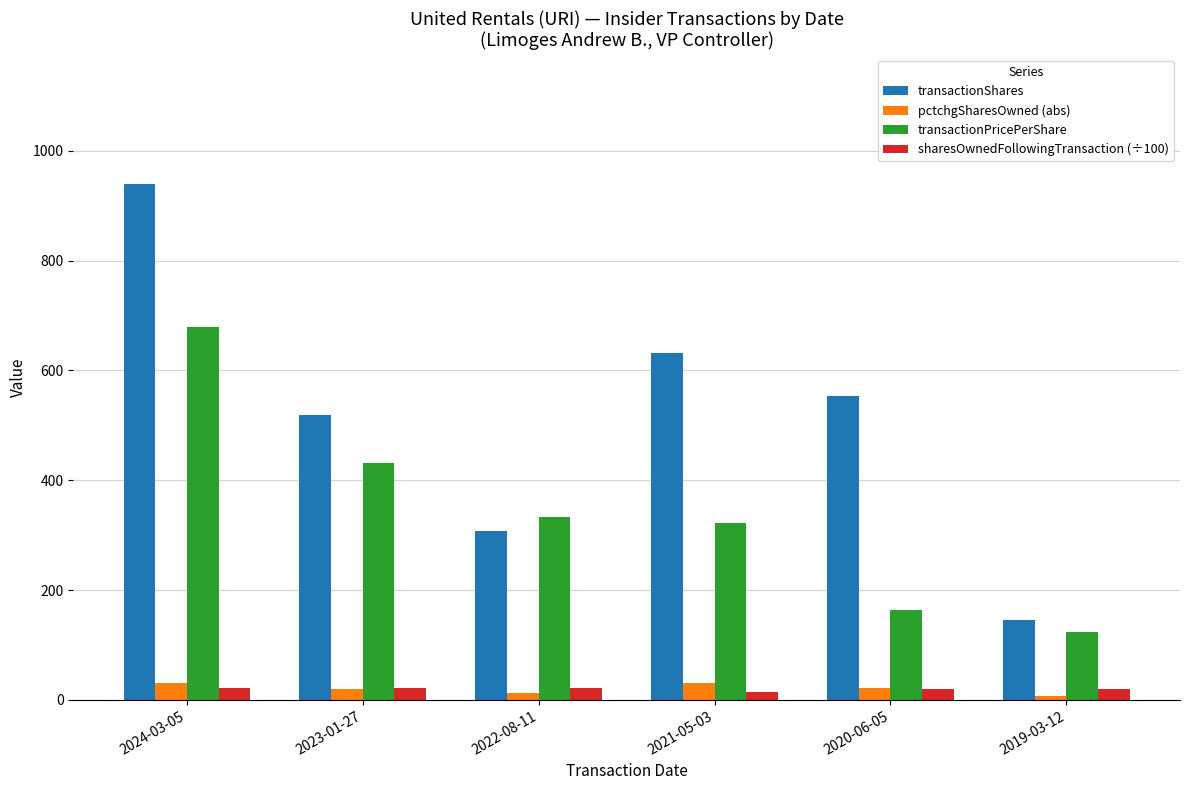

What is the label of the 4th bar from the right?

2022-08-11